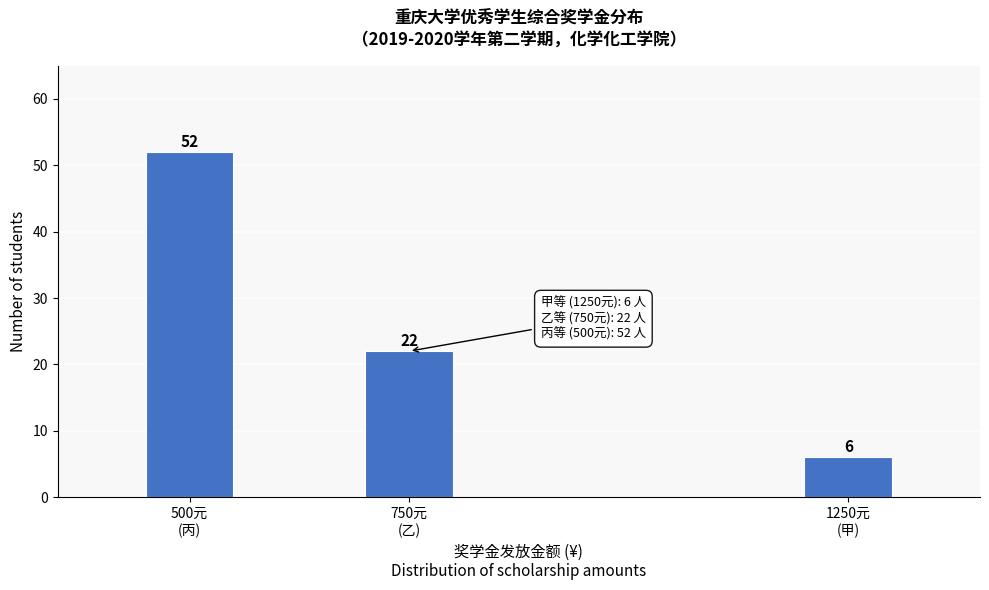

Reading left to right, what are all the values shown in this chart?

52	22	6